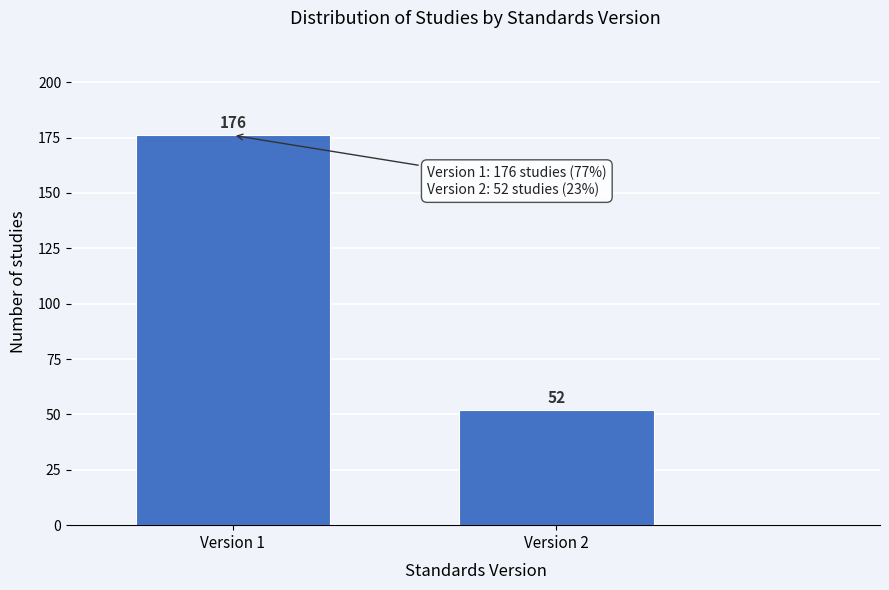

Reading right to left, list all the values displayed in this chart.

52	176